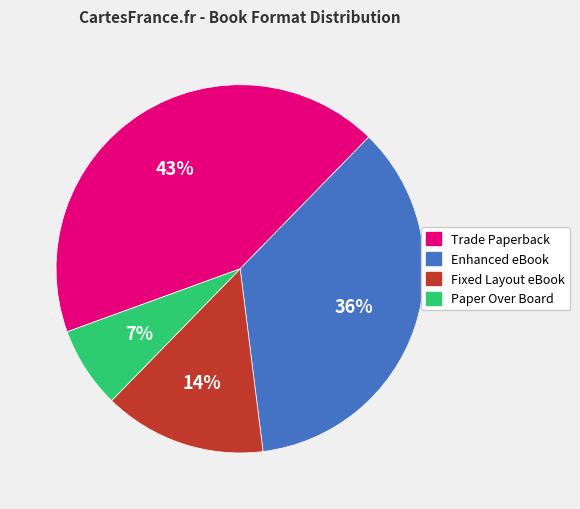

Do Paper Over Board and Fixed Layout eBook together represent more than half of the pie?

No